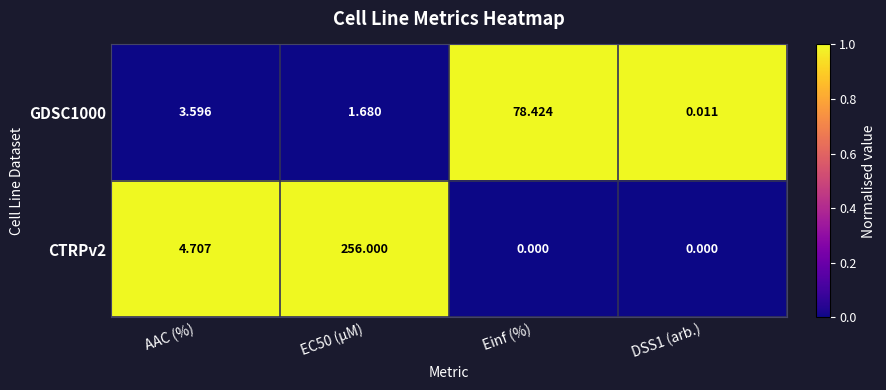

At which label does CTRPv2 first exceed 4?

AAC (%)